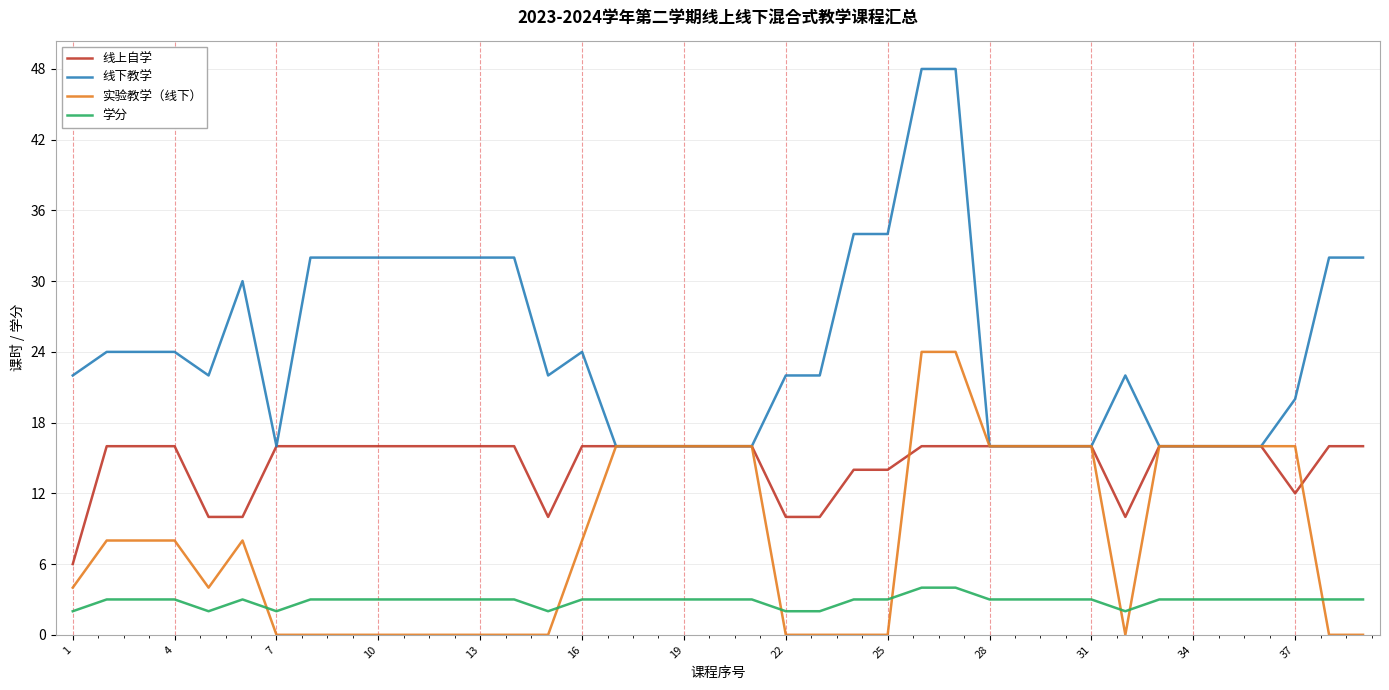

What is the maximum value shown in the chart?

48